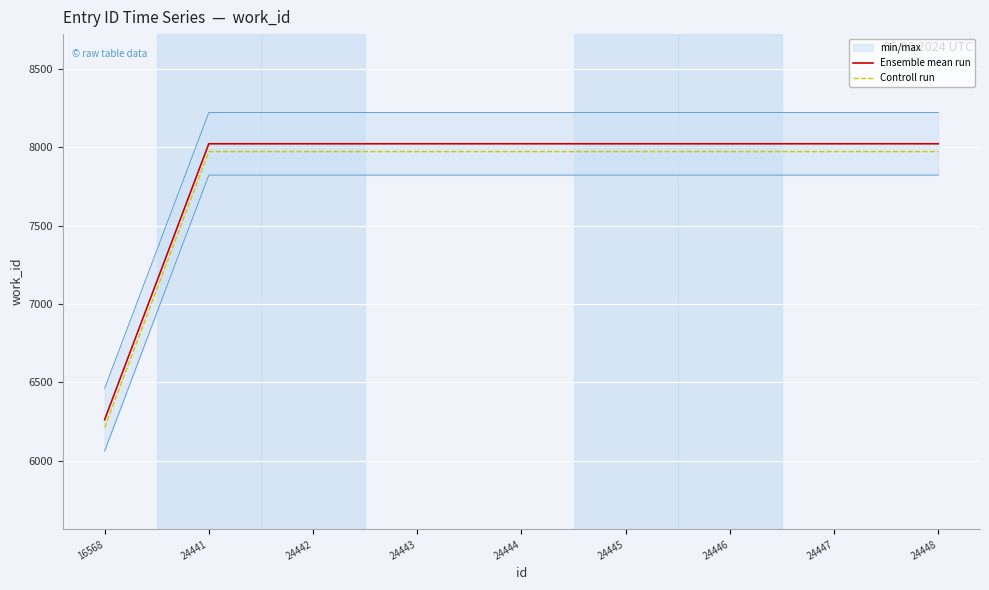

True or false: Ensemble mean run and Controll run cross at least once.

False